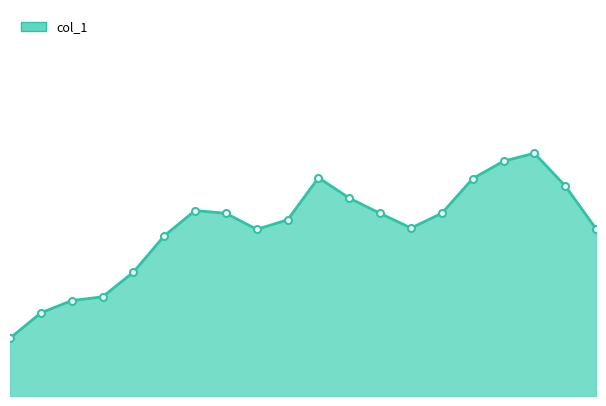

Is this an area chart (filled region under the line)?

Yes